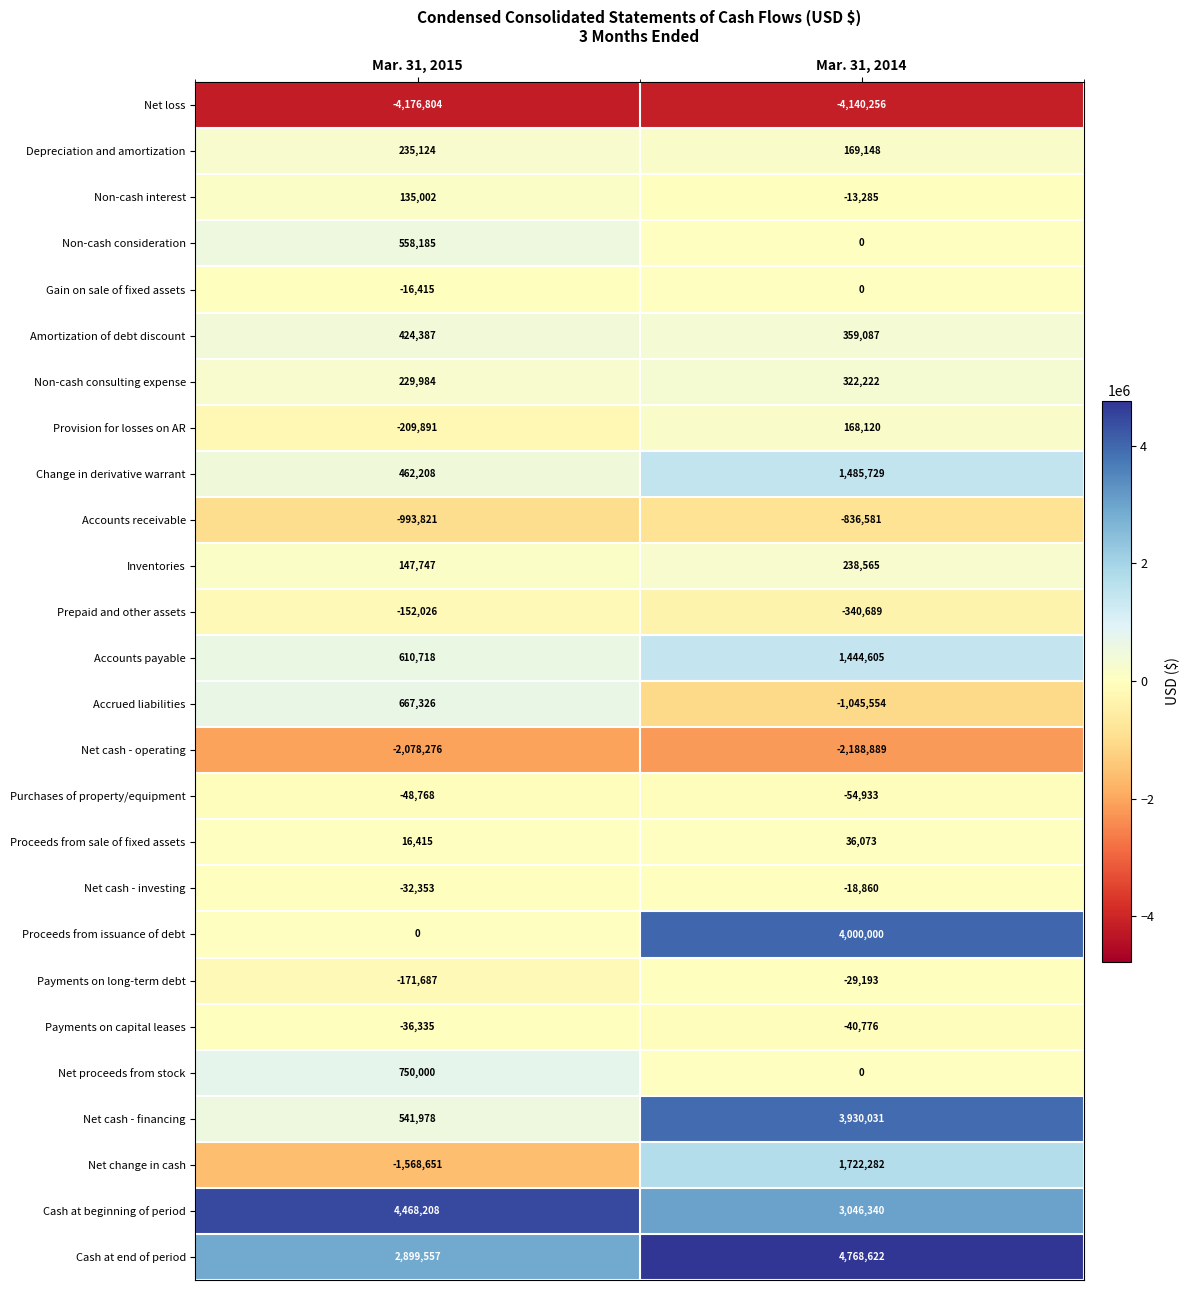

What is the spread (max minus min) of values at Mar. 31, 2014?

8908878